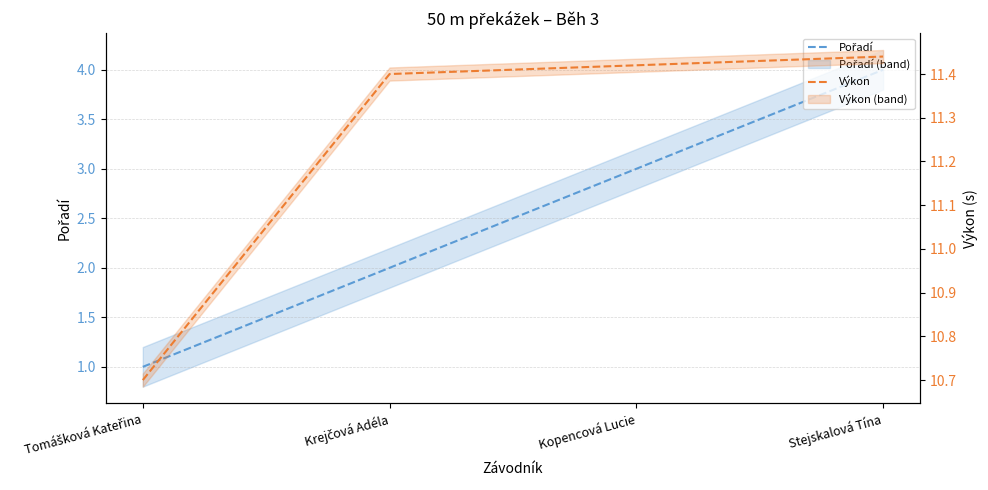

Which series has the largest total across all categories?

Výkon